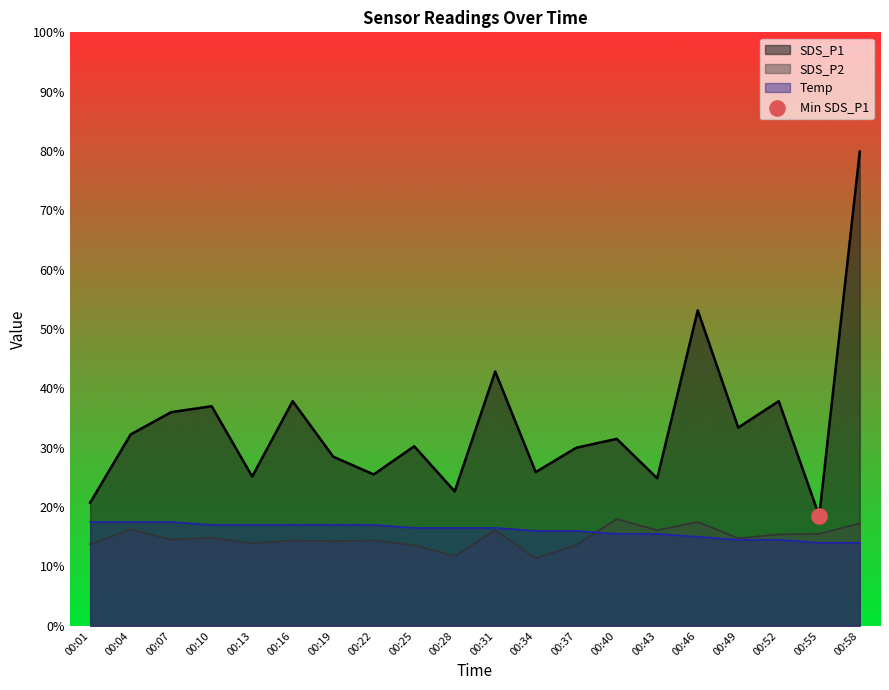

At how many categories does at least one series exceed 4?

19